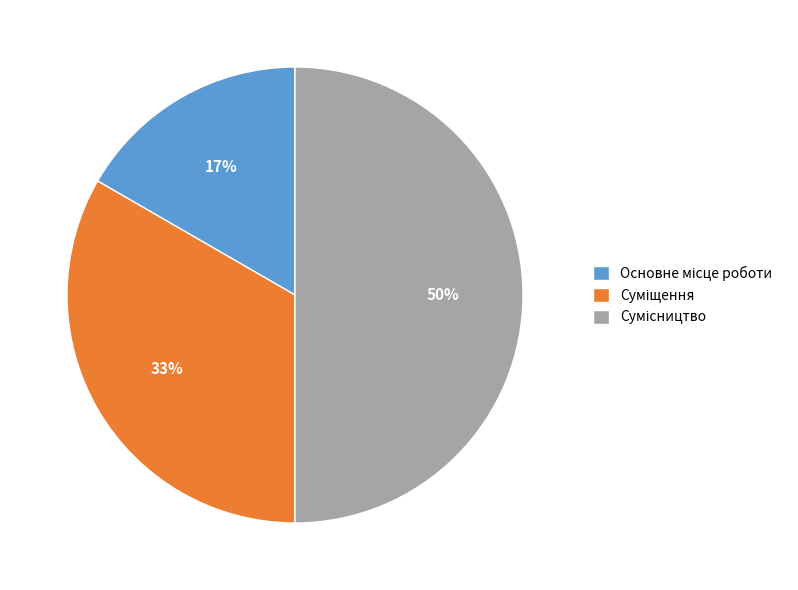

To the nearest percent, what is the difference between the largest and smallest slice percentages?

33%